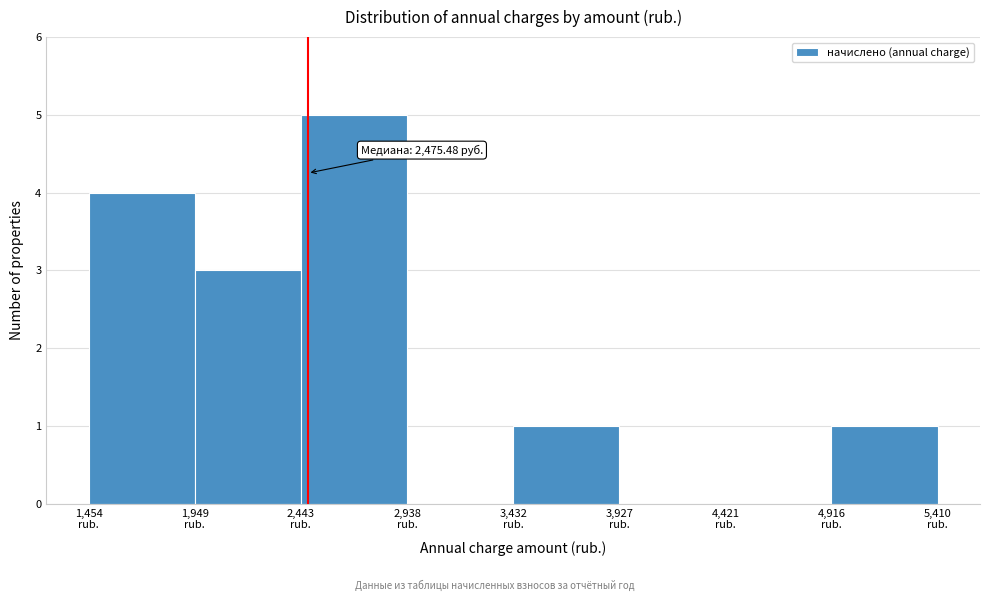

Over which range of the x-axis is the bar tallest?

2450 to 2950